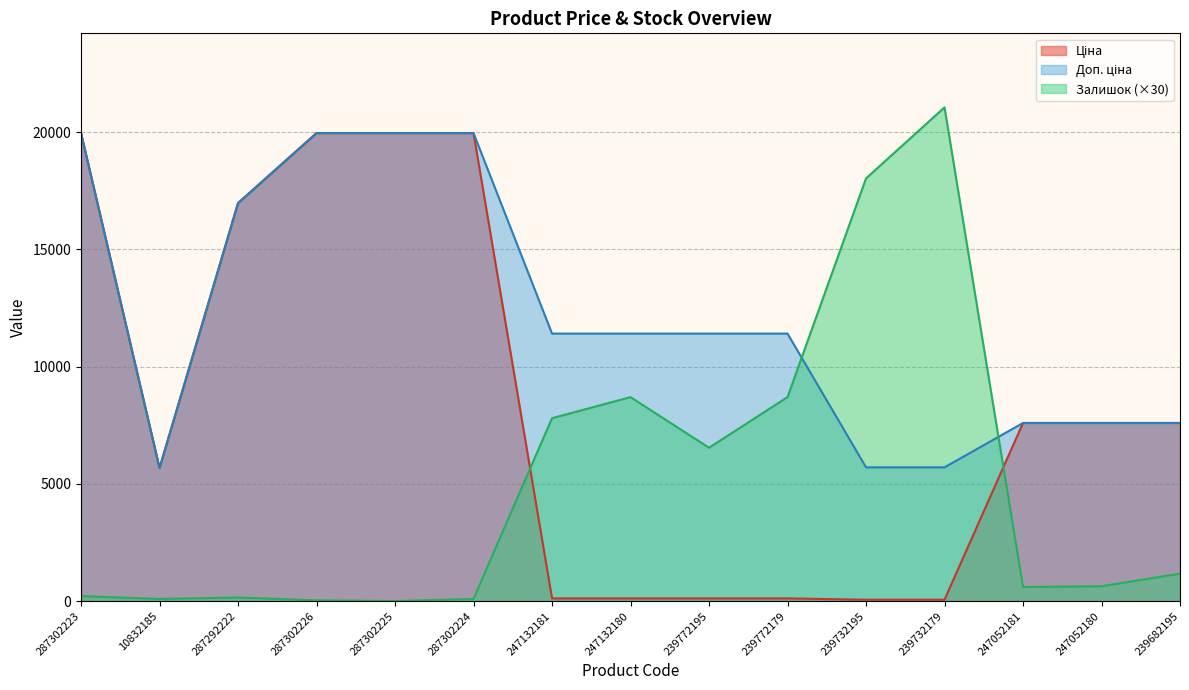

Does the chart display data point markers on the line(s)?

No